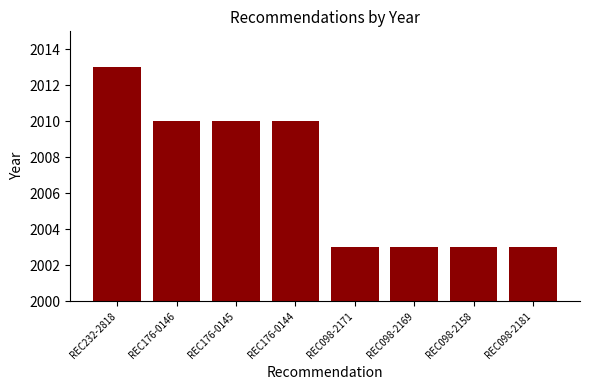

What position from the right is REC176-0146?

7